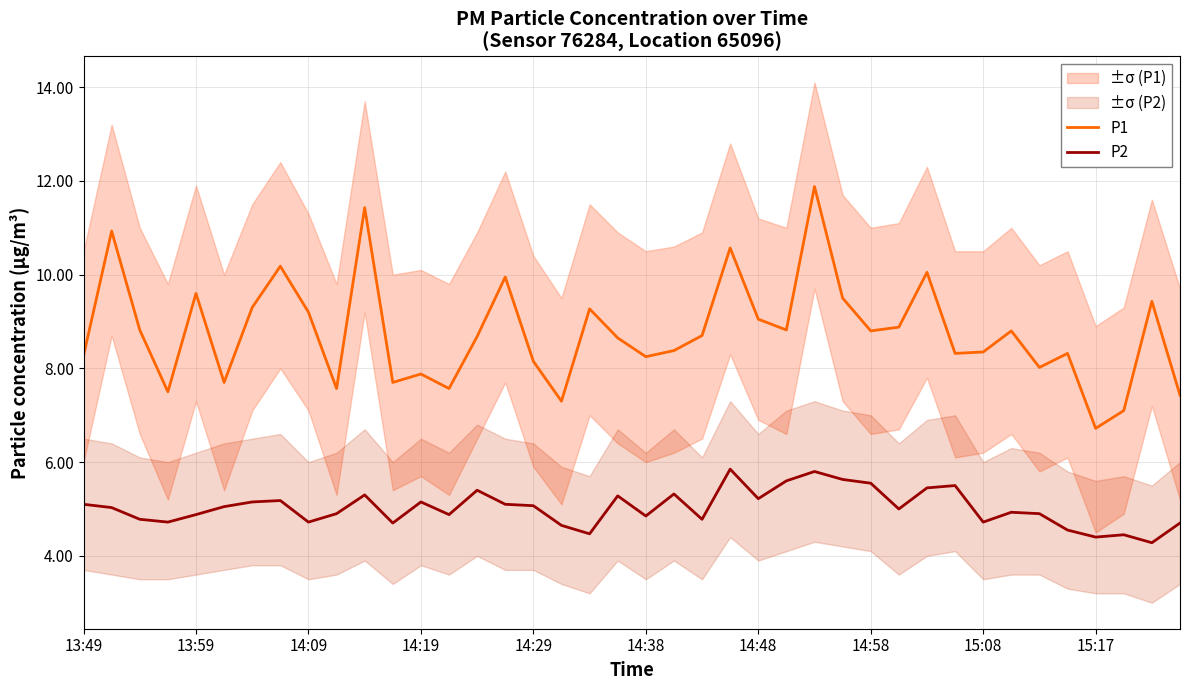

The value of P1 at 23 is 6.9. True or false?

False